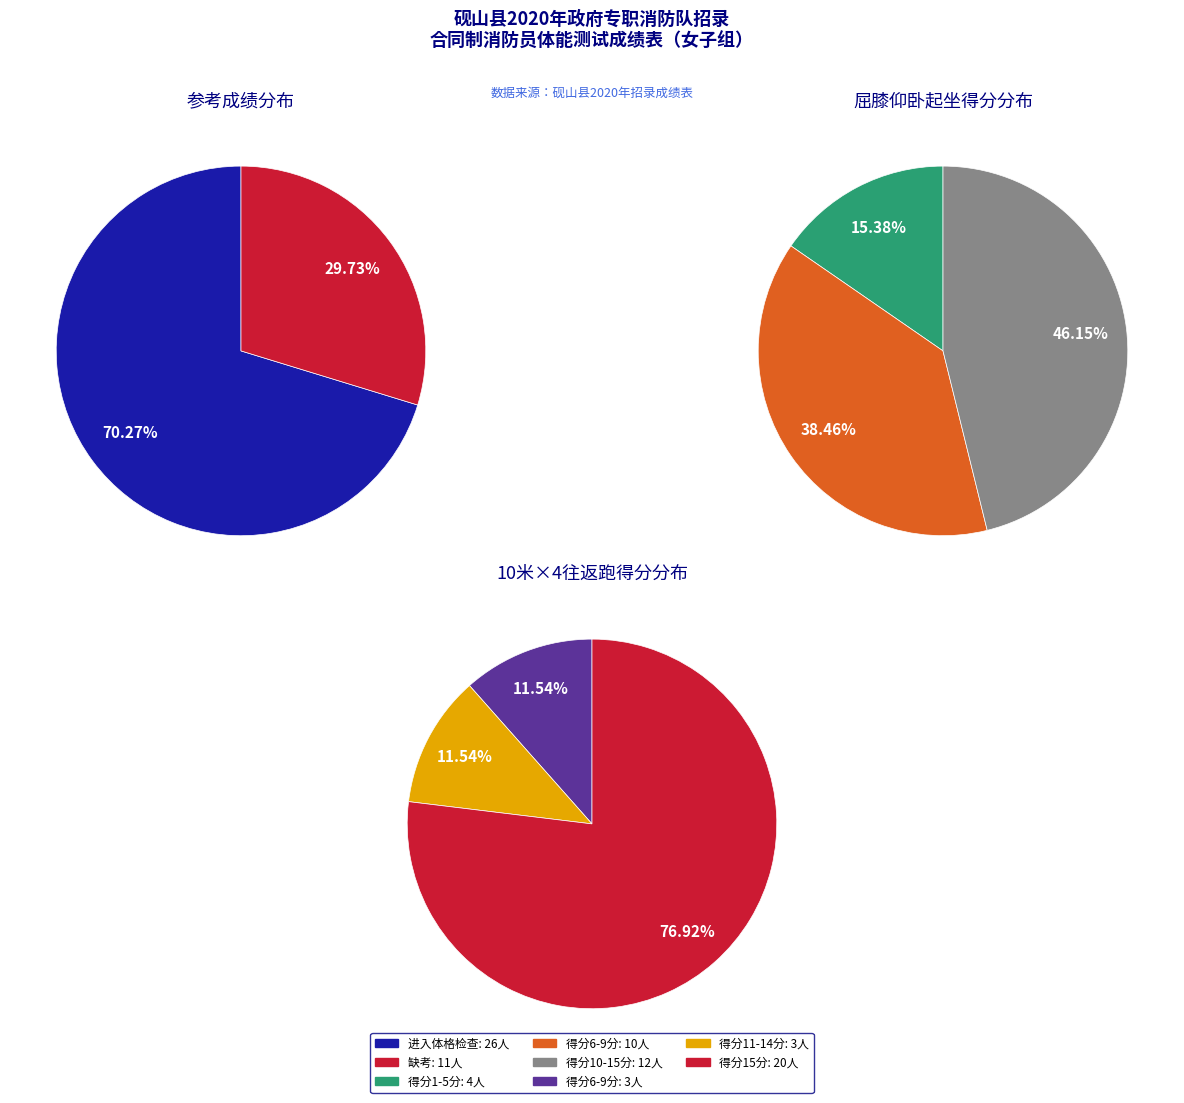

Rank the categories by value from highest to lowest.

进入体格检查, 缺考